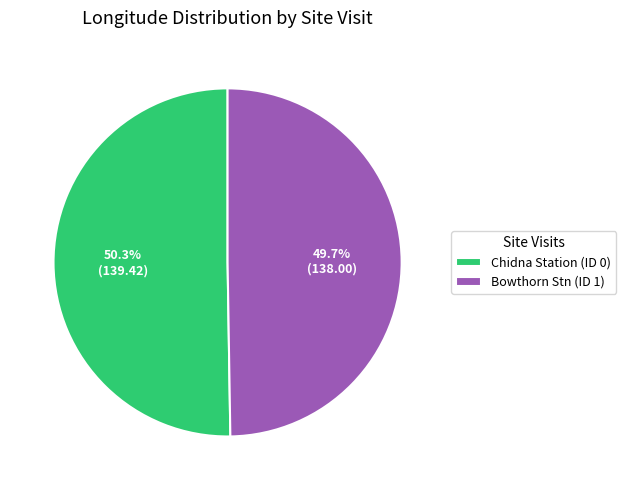

Rank the categories by value from lowest to highest.

Bowthorn Stn (ID 1), Chidna Station (ID 0)